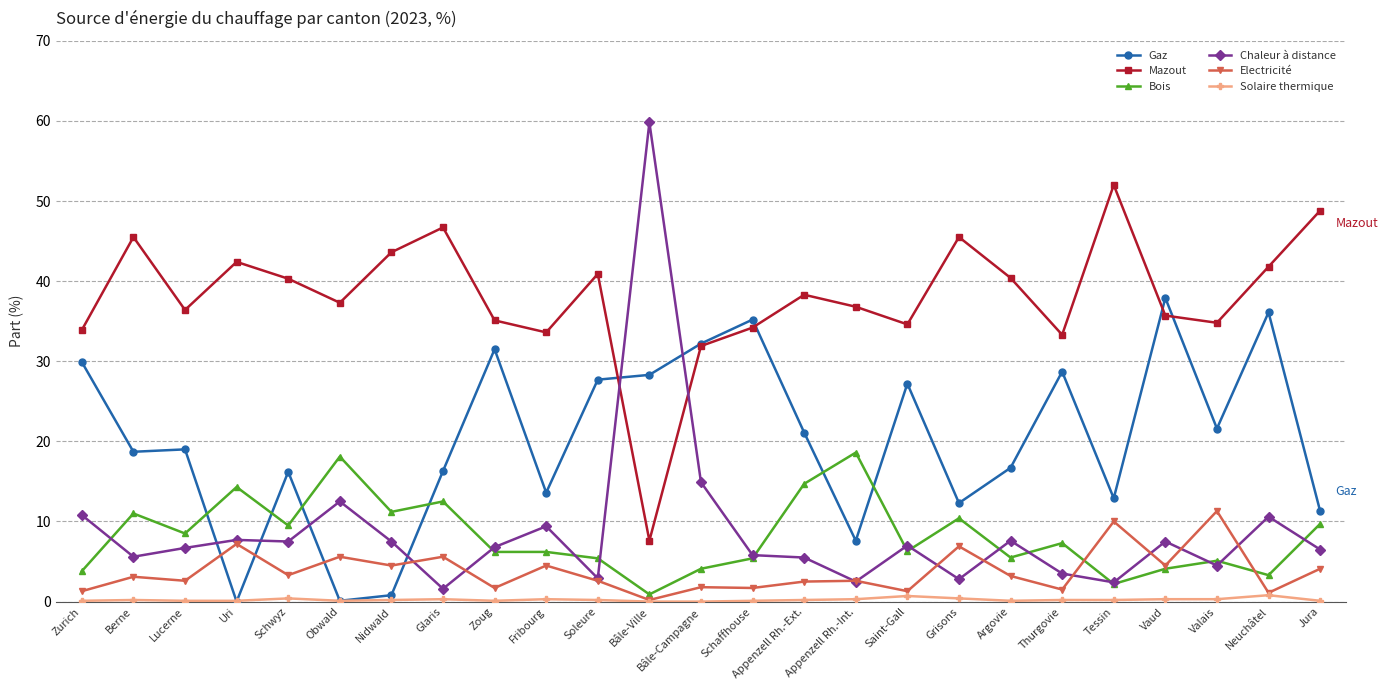

What is the spread (max minus min) of values at Soleure?

40.7